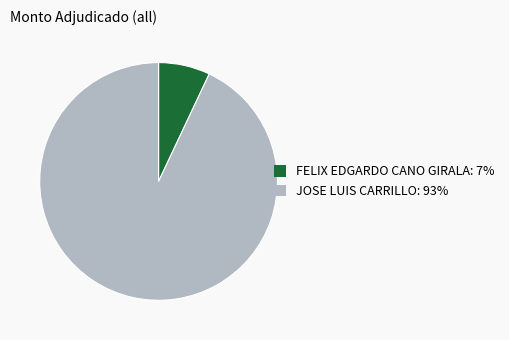

Which slice is the largest?

JOSE LUIS CARRILLO